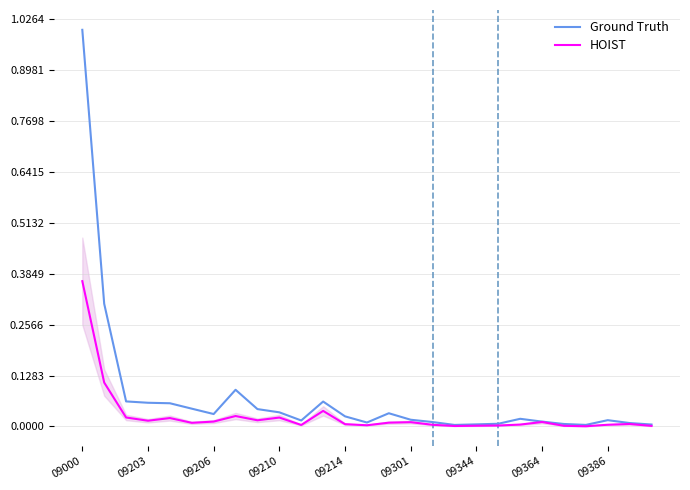

Does the chart display data point markers on the line(s)?

No